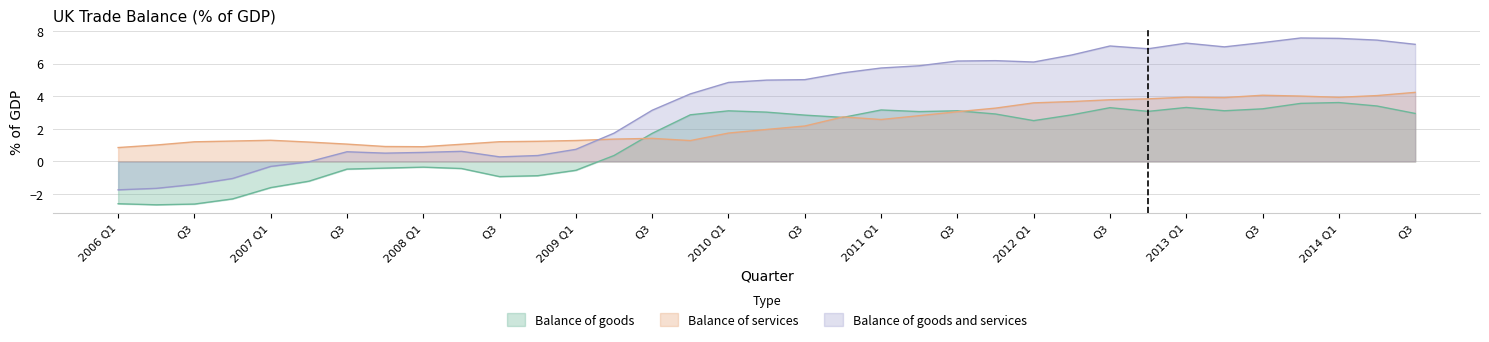

What are all the series names shown in the legend?

Balance of goods, Balance of services, Balance of goods and services